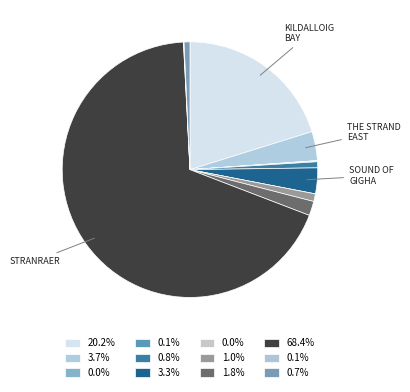

Does any single category account for the majority?

Yes